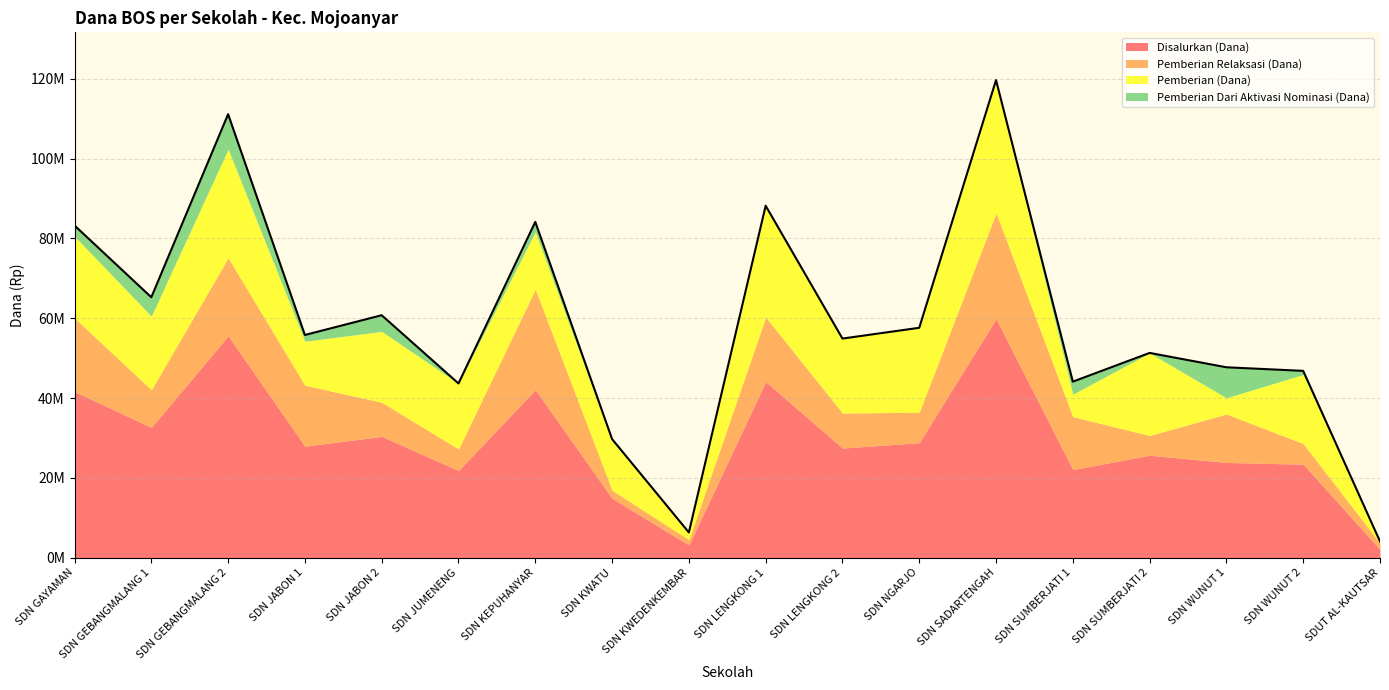

What is the approximate value of Pemberian Relaksasi (Dana) at SDN KWEDENKEMBAR, to the nearest 100?

1350000